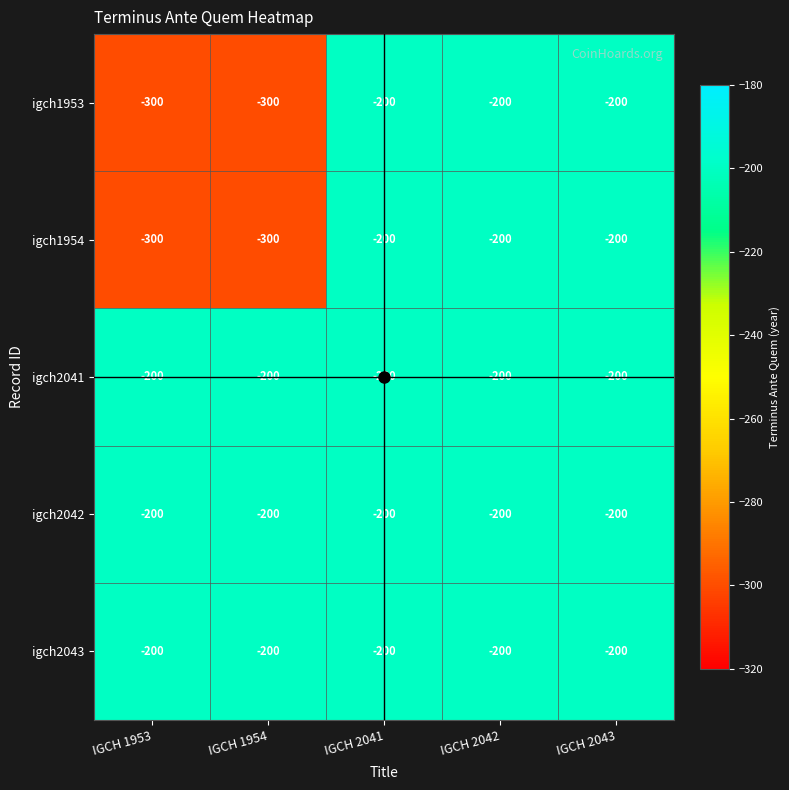

Is it true that igch1953 equals -337 at IGCH 2042?

False